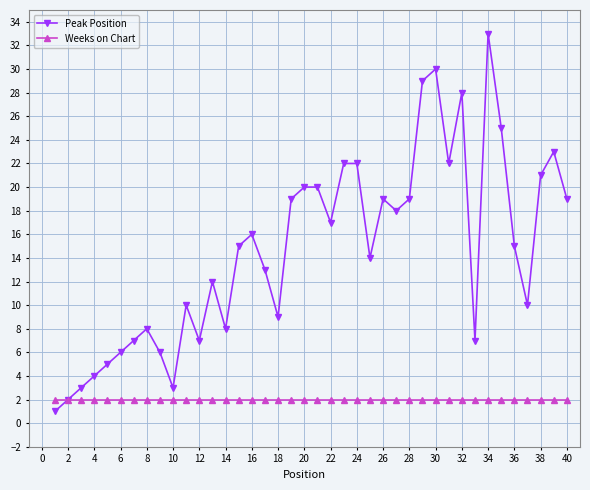

Rank the series by their average value, from lowest to highest.

Weeks on Chart, Peak Position